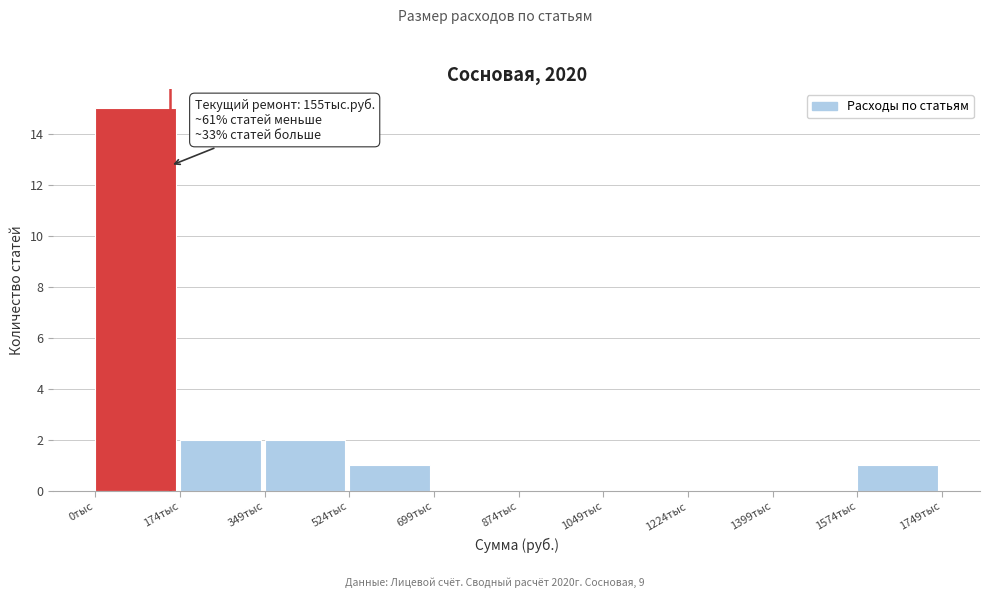

Reading left to right, extract all data points from this chart.

0тыс=15	174тыс=2	349тыс=2	524тыс=1	699тыс=0	874тыс=0	1049тыс=0	1224тыс=0	1399тыс=0	1574тыс=1